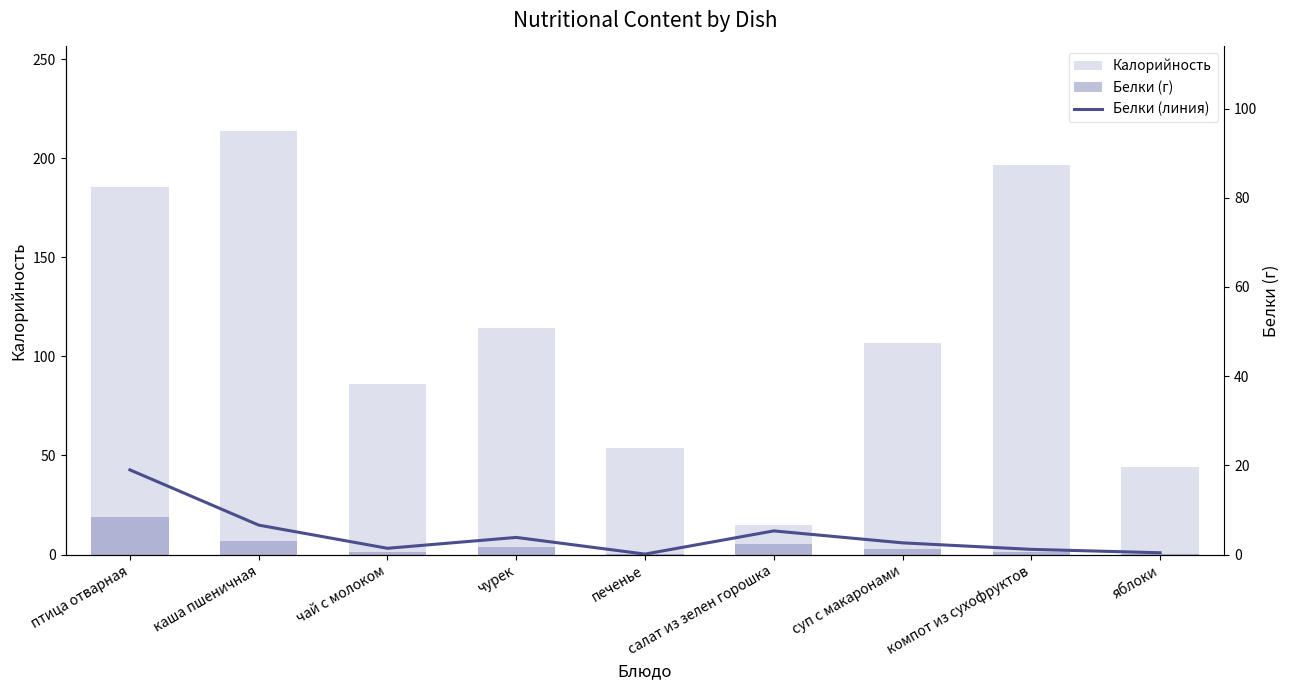

Is it true that Белки (линия) equals 8.7 at каша пшеничная?

False